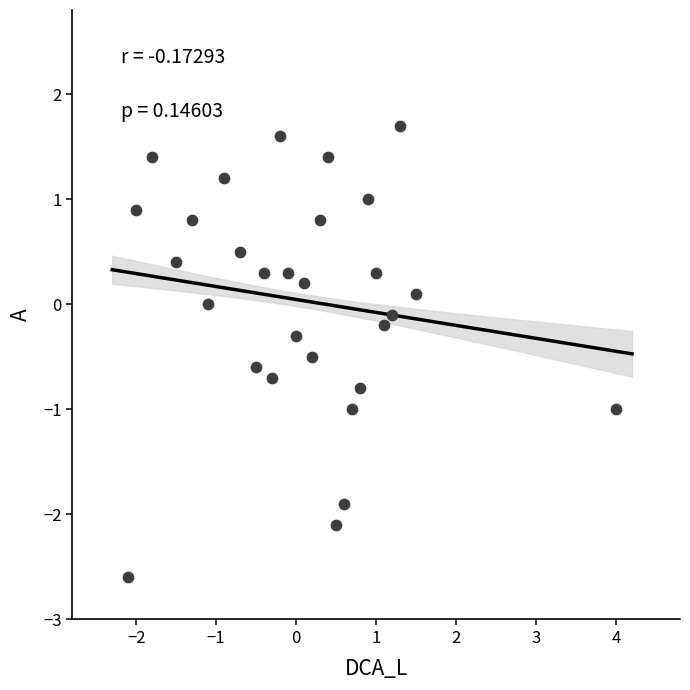

What is the range of Y values (max minus min)?

4.3